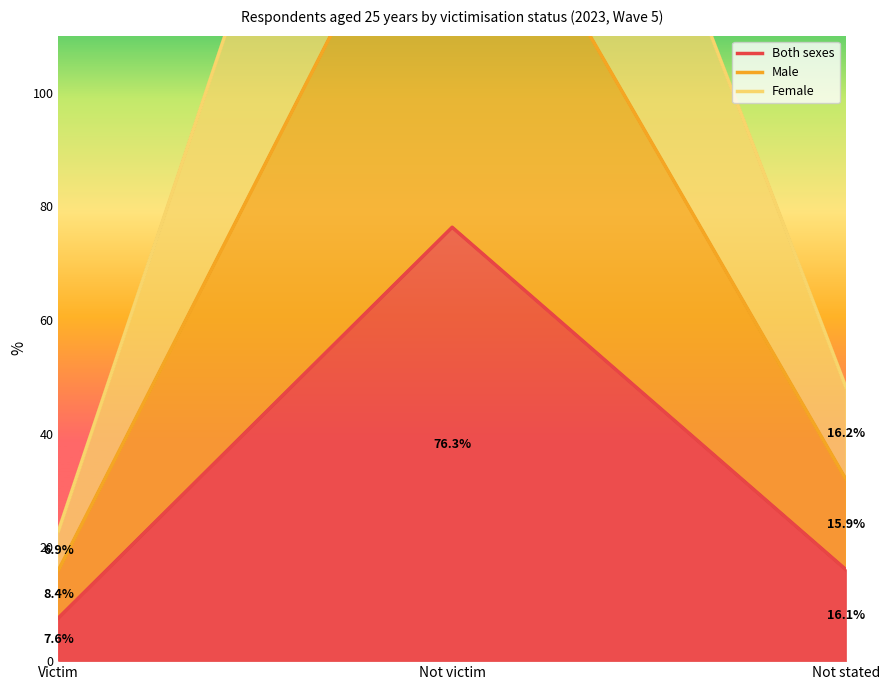

List the series in order of their peak value, lowest first.

Both sexes, Male, Female